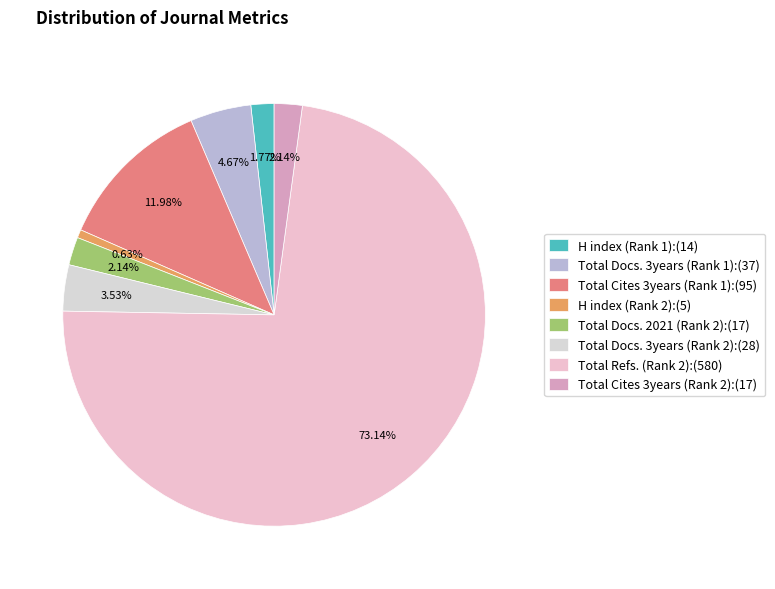

How many segments does this pie chart have?

8